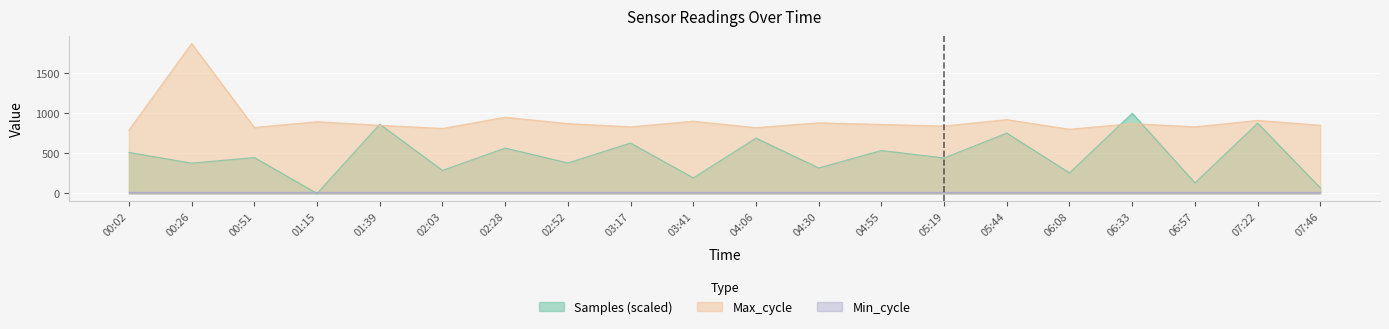

What are all the series names shown in the legend?

Samples (scaled), Max_cycle, Min_cycle